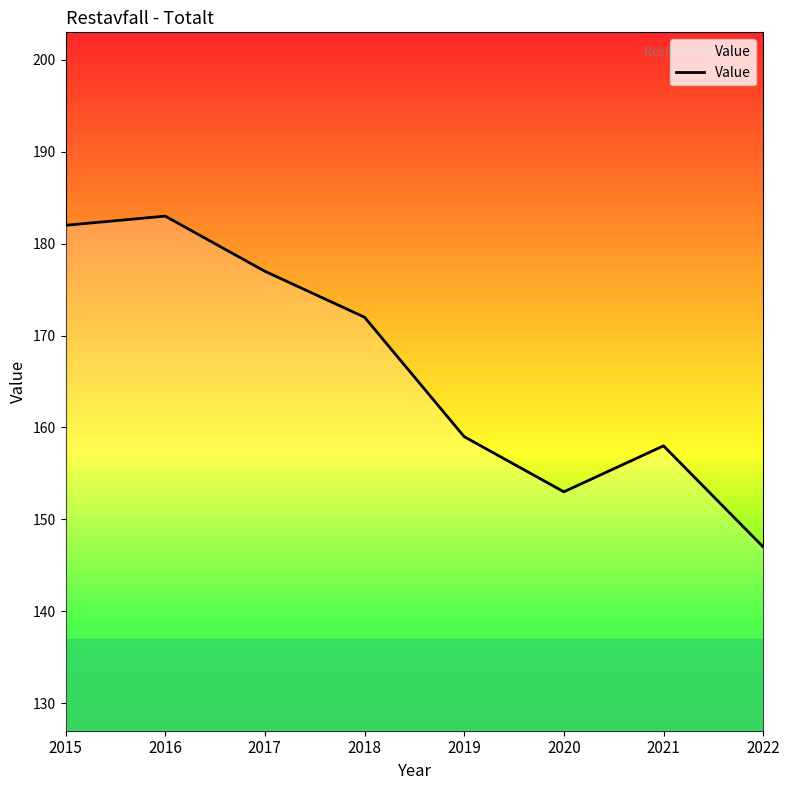

List the labels in order of value, smallest first.

2022, 2020, 2021, 2019, 2018, 2017, 2015, 2016